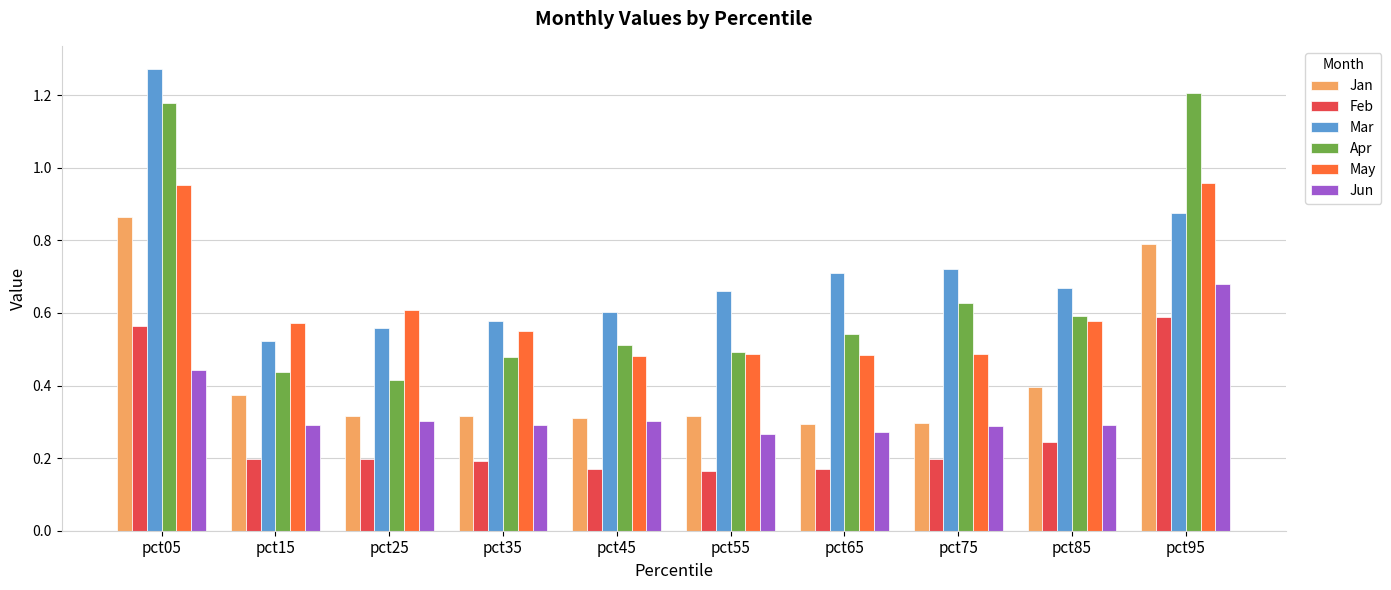

Which category has the lowest value in the Mar series?

pct15